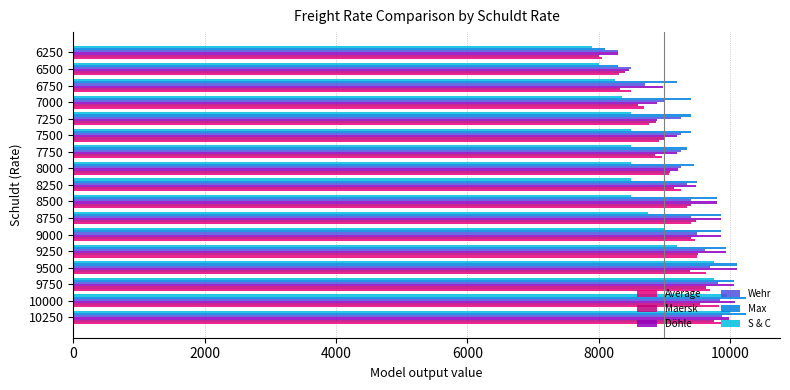

Which series has the largest total across all categories?

Max